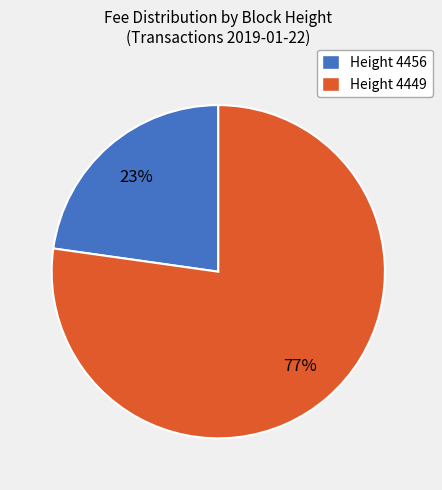

Do Height 4456 and Height 4449 together represent more than half of the pie?

Yes